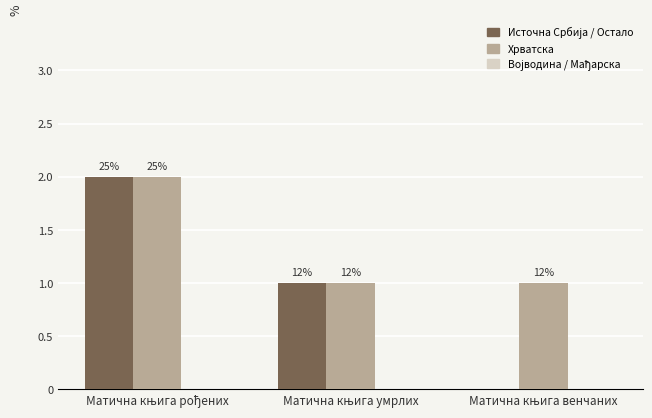

Reading left to right, what are all the values shown in this chart?

Источна Србија / Остало: 2	1	0
Хрватска: 2	1	1
Војводина / Мађарска: 0	0	0